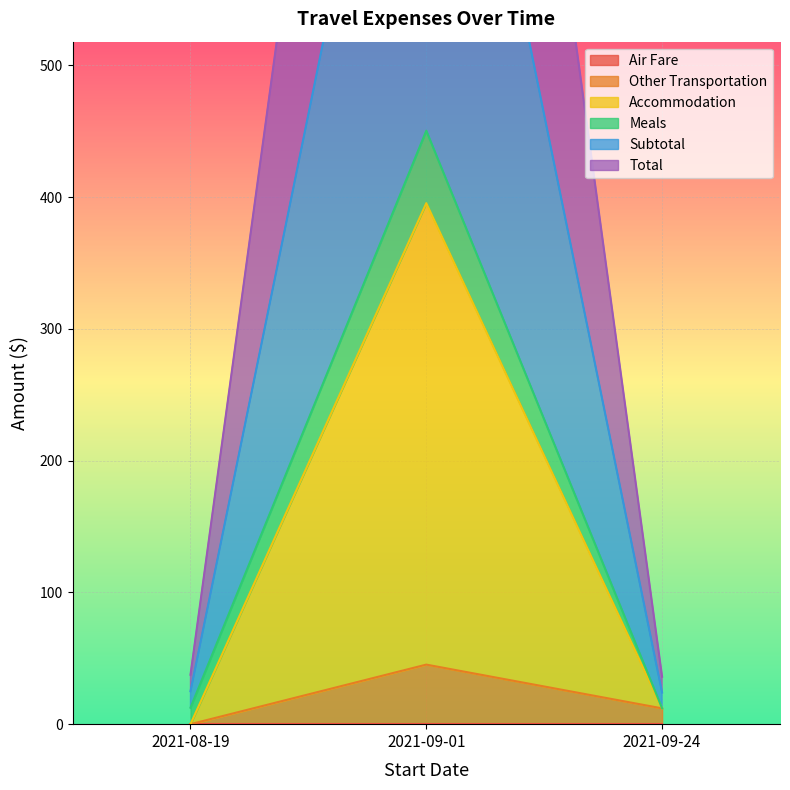

At which label does Other Transportation reach its peak?

2021-09-01